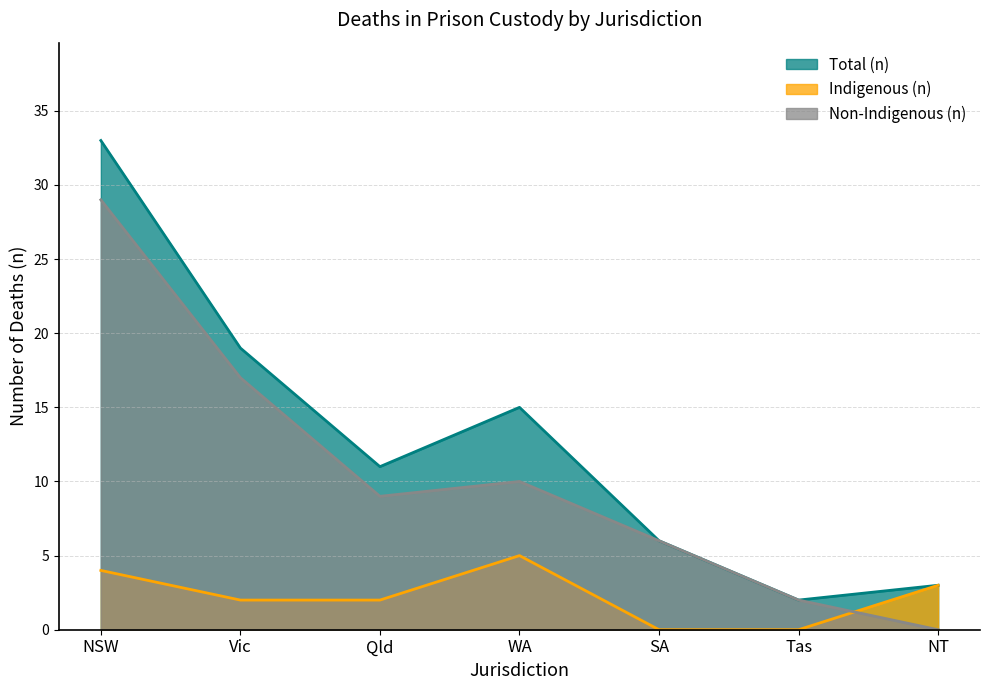

True or false: Total (n) has more than 0 interior local peaks.

True